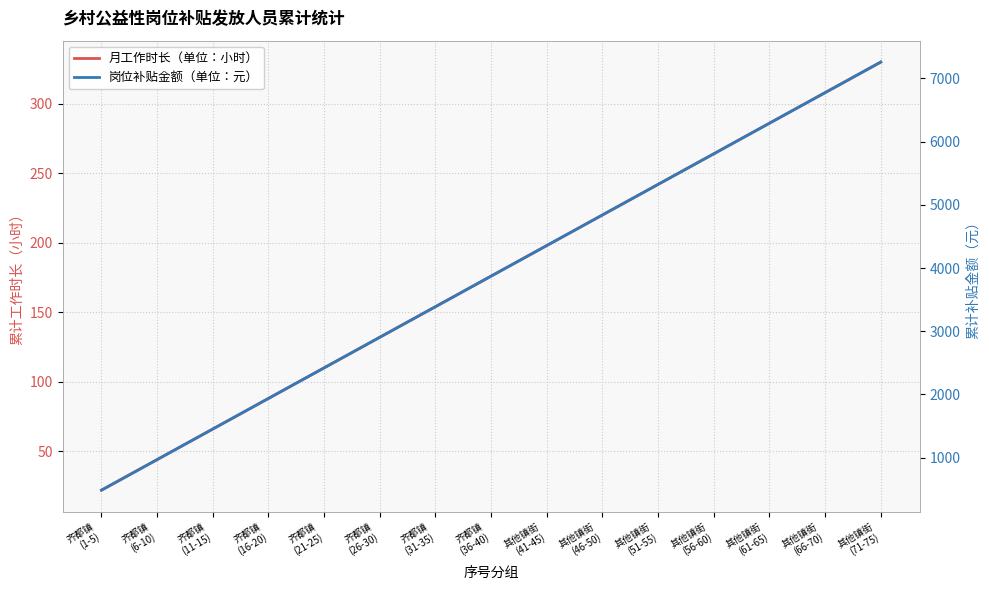

The 岗位补贴金额（单位：元） series shows 4990 at 齐都镇
(31-35). True or false?

False